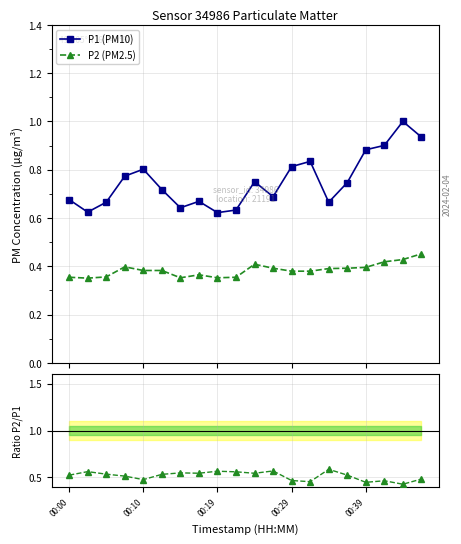

At which label is P2/P1 ratio closest to 0?

18